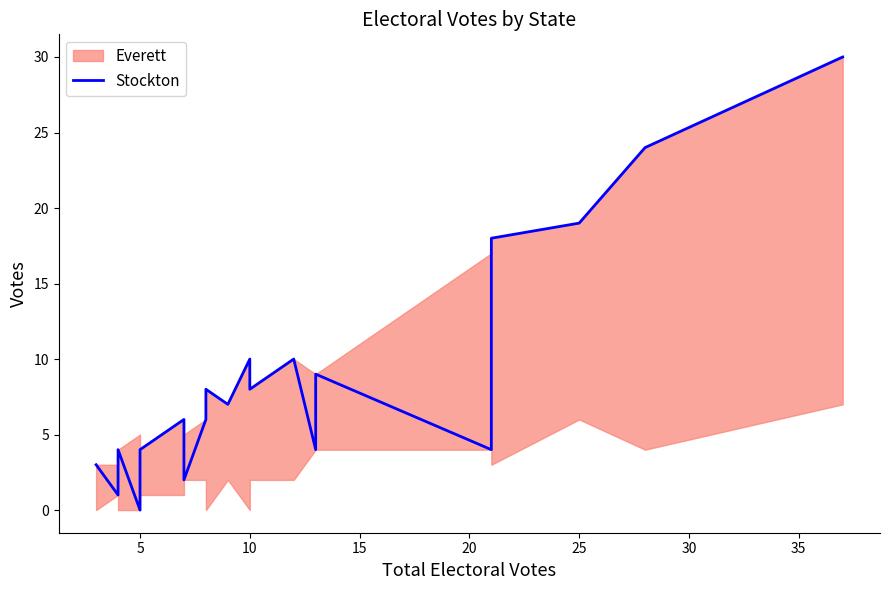

How many values exceed 6?

12